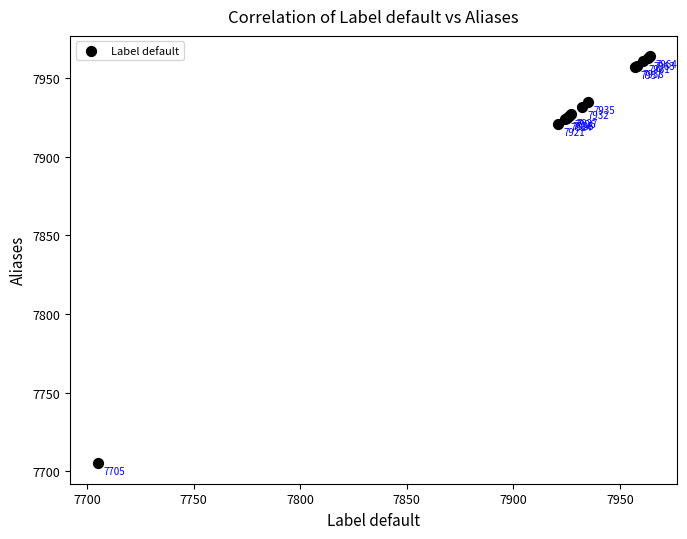

What Y value in the scatter plot is closest to 7834?

7921